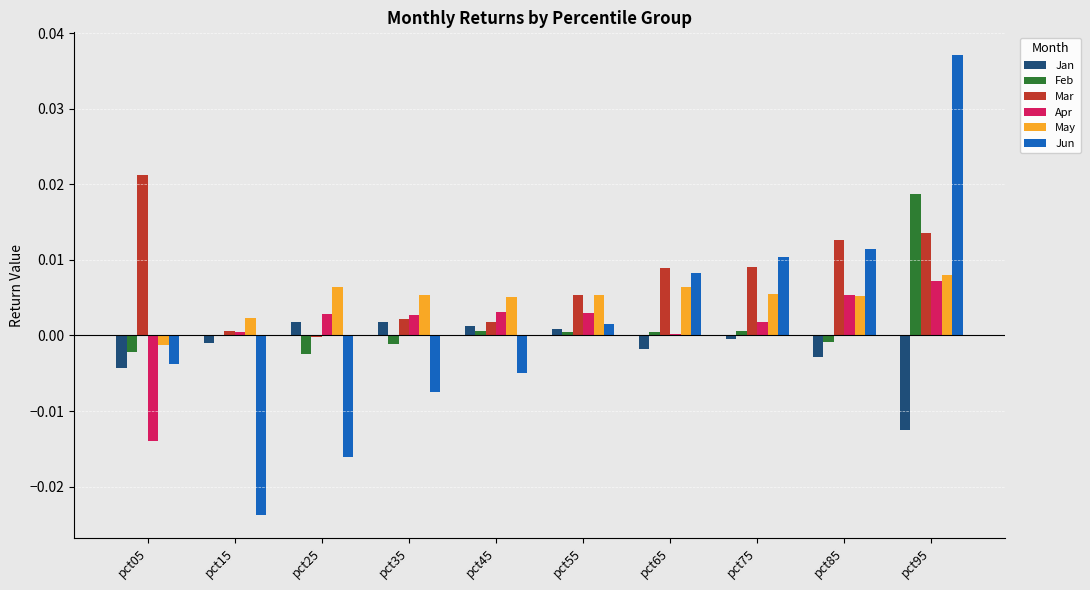

At which category does the chart reach its peak across all series?

pct95